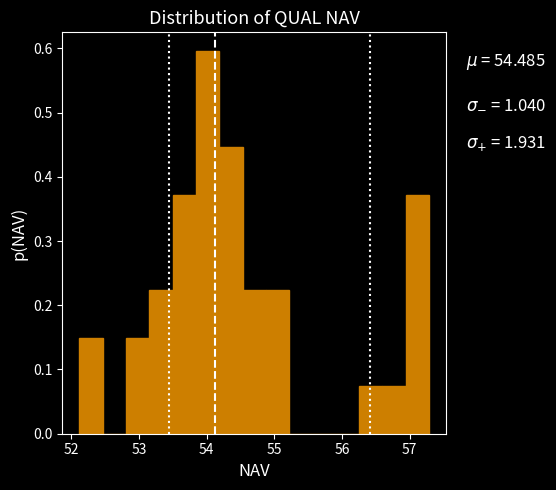

Around what value on the x-axis is the tallest bar? Give the approximate position of its centre, as read against the axis.

54.0